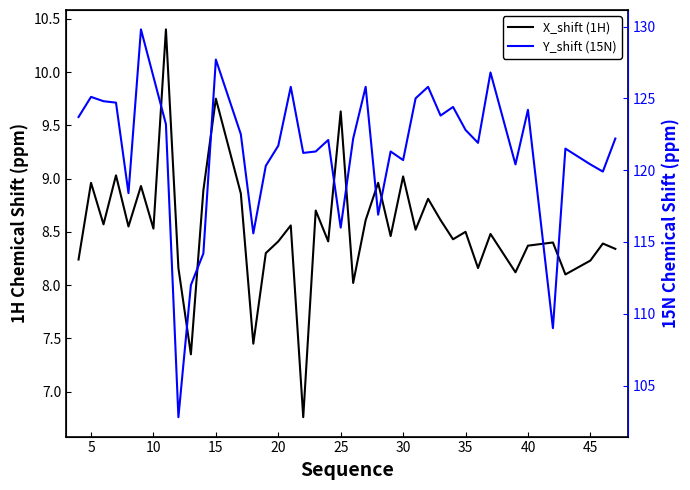

What is the maximum value for Y_shift (15N)?

129.8